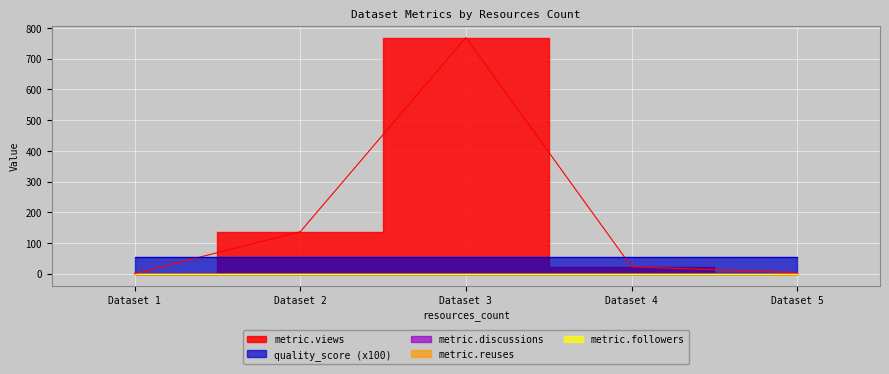

Which has a higher value, 4 or 4?

4